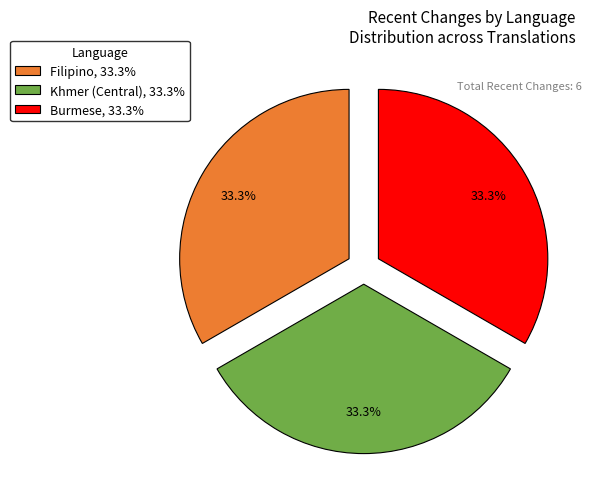

What portion of the pie excludes Khmer (Central), 33.3%?

66.7%